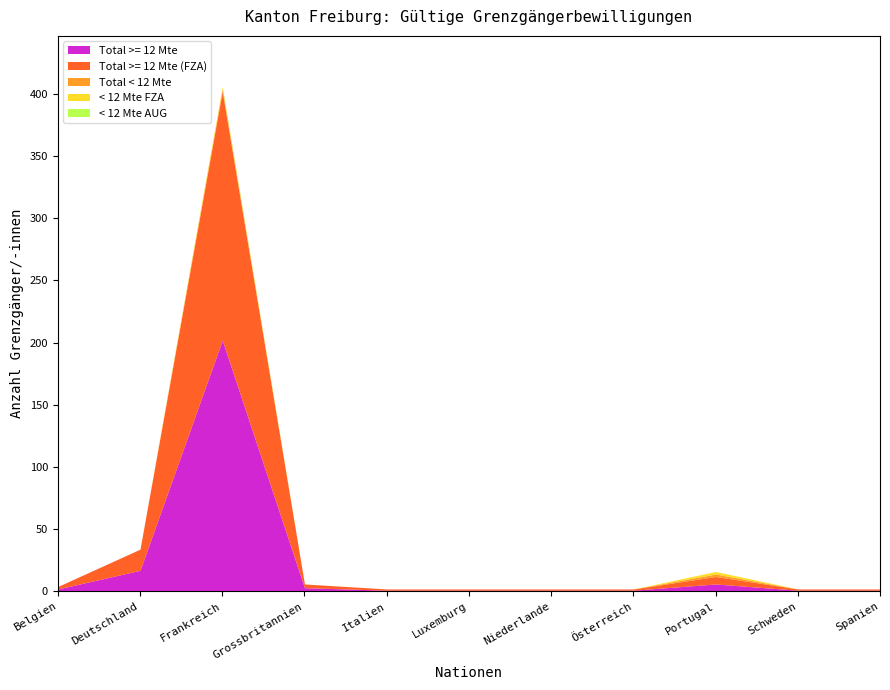

How many lines are shown in the chart?

5